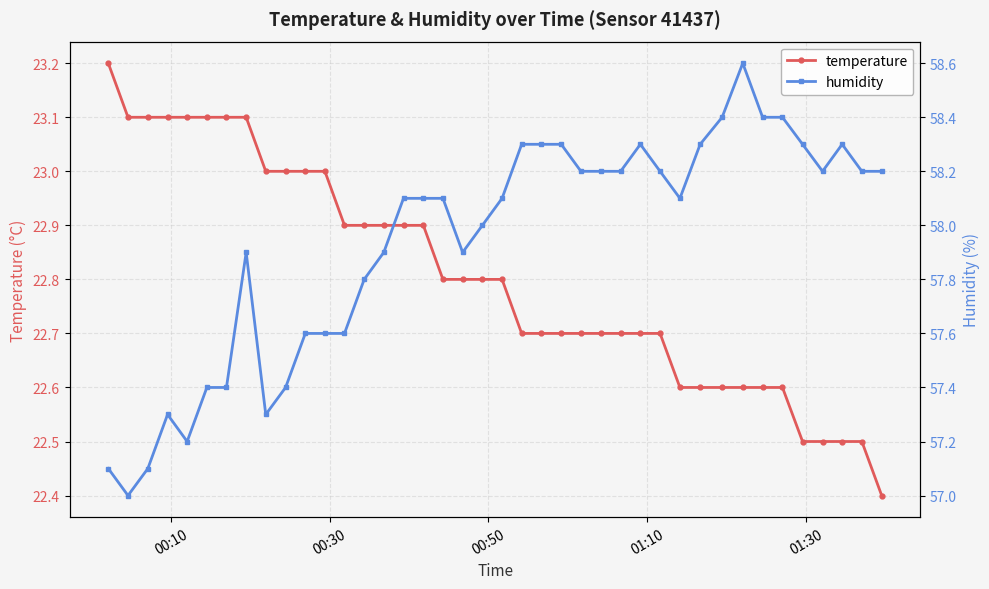

Which series has the largest range (max minus min)?

humidity